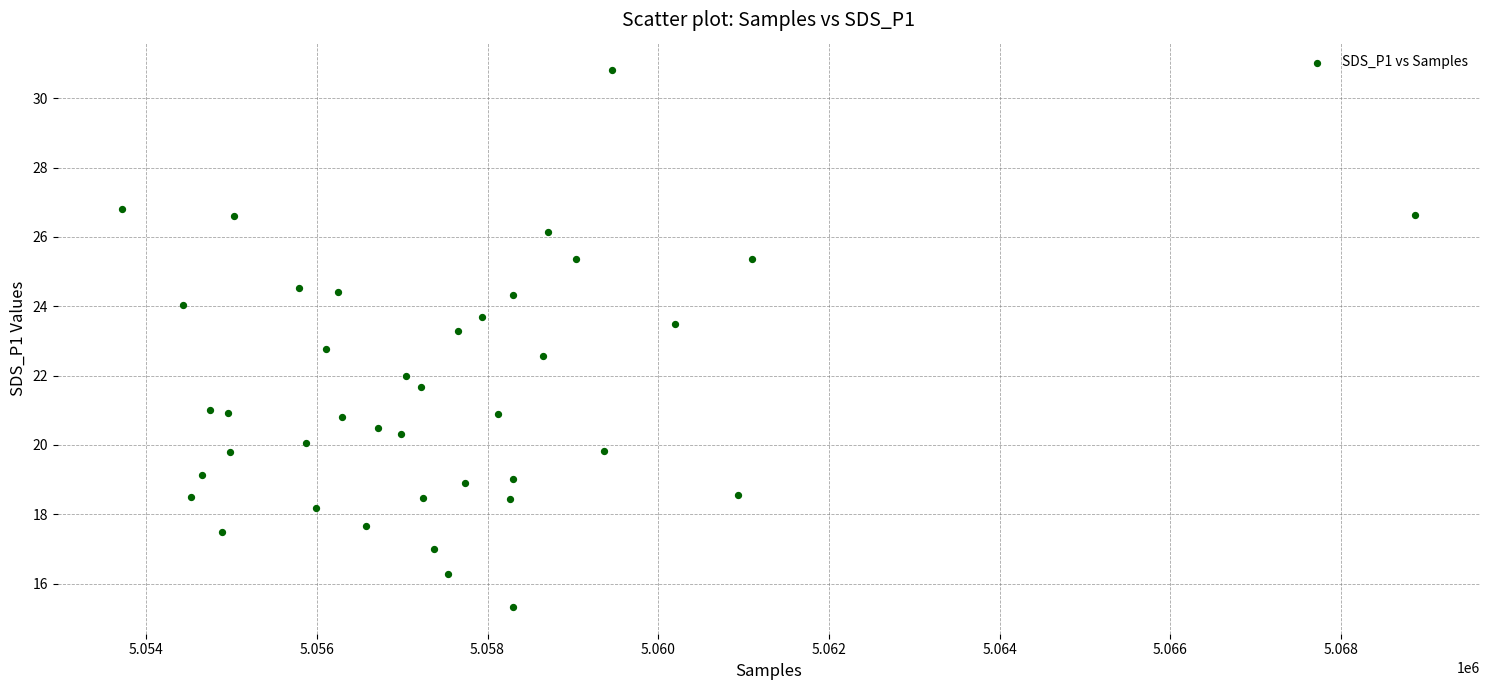

What is the range of X values (max minus min)?

15150.0